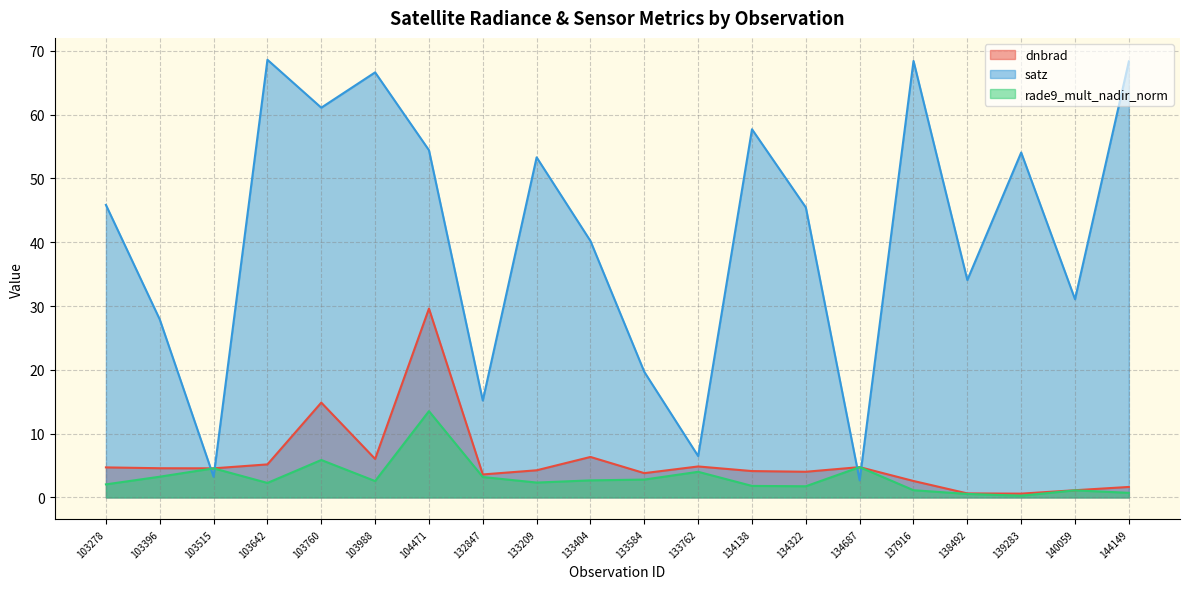

At which category does the chart reach its peak across all series?

103642